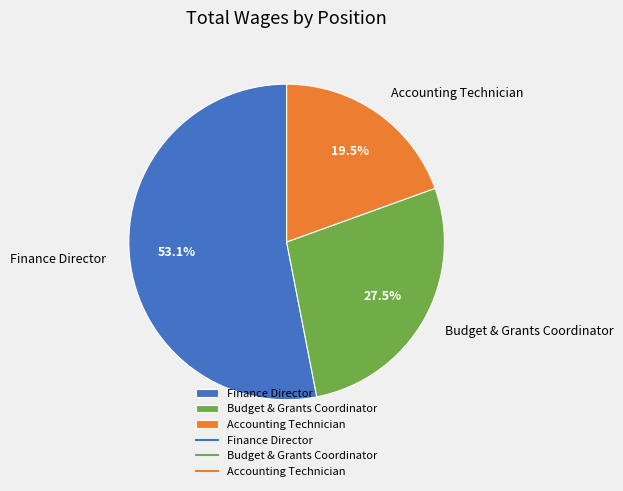

What is the ratio of the value at Budget & Grants Coordinator to the value at Finance Director?

0.5